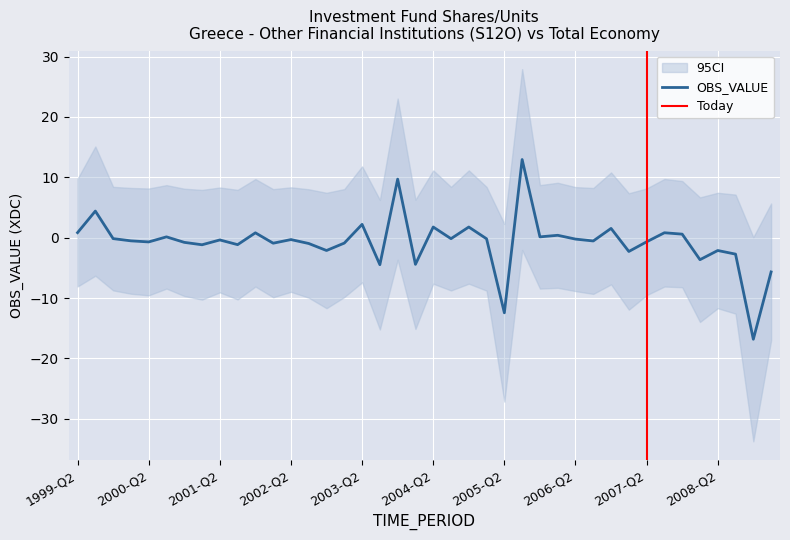

What is the difference between the maximum and second lowest values?

25.4